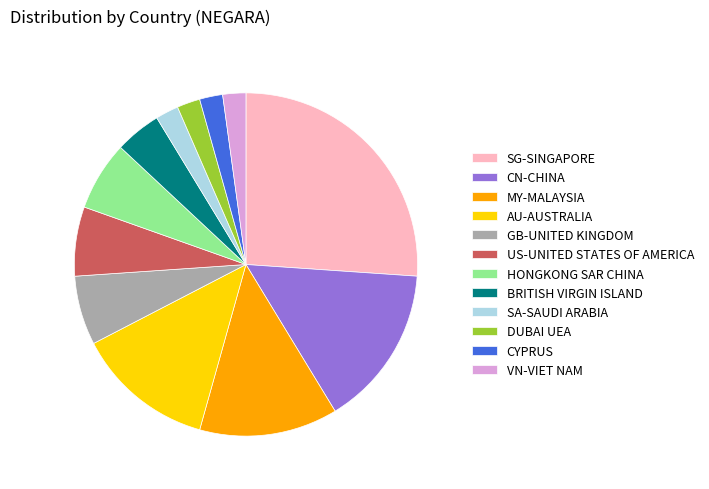

Count the number of slices in the pie.

12